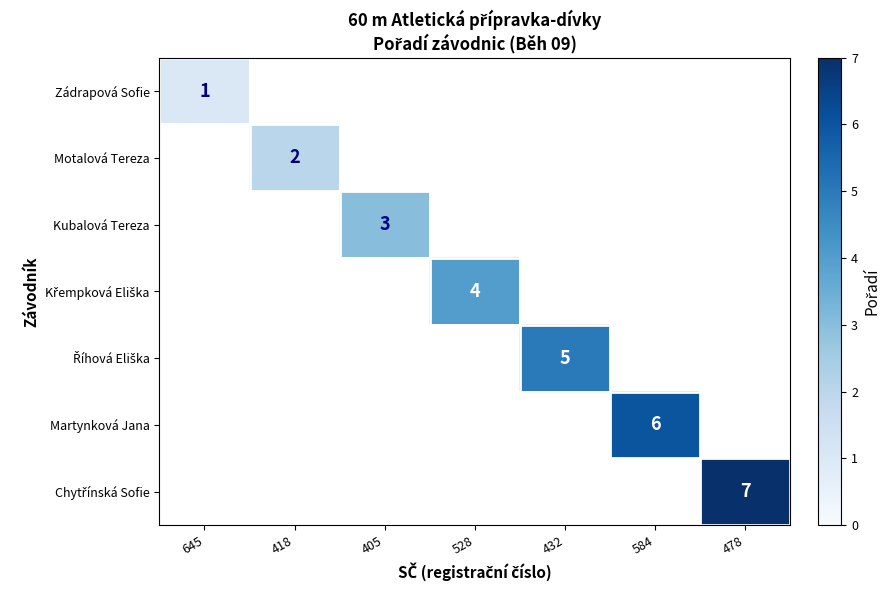

At 432, list the series in order from smallest to largest.

Zádrapová Sofie, Motalová Tereza, Kubalová Tereza, Křempková Eliška, Říhová Eliška, Martynková Jana, Chytřínská Sofie